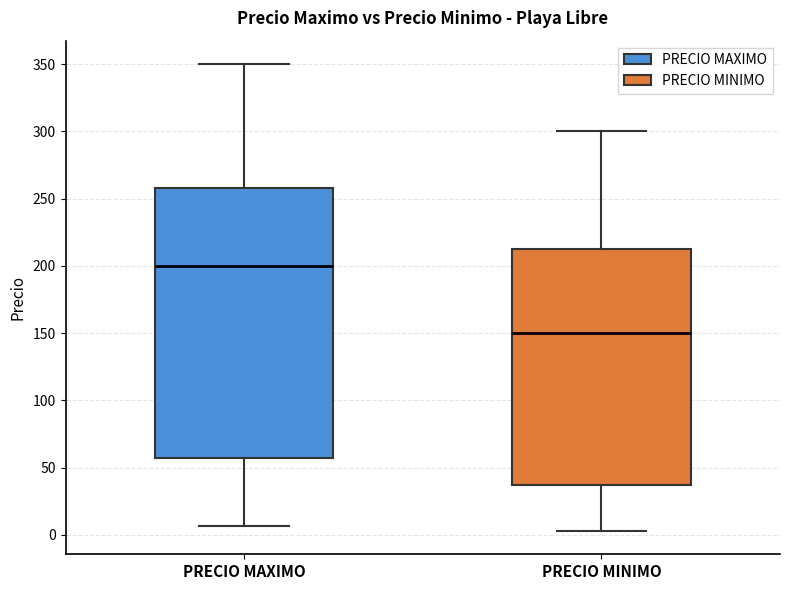

Where is the lower edge of the box for PRECIO MAXIMO on the y-axis? The values are not printed on the chart, so give them approximately, as read against the axis.

60